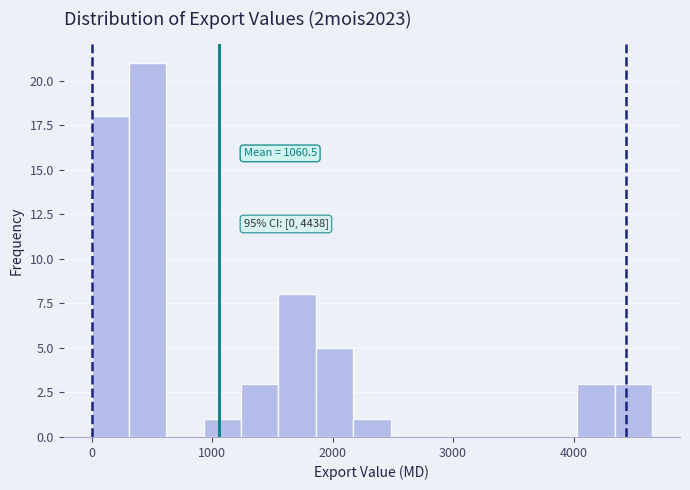

Around what value on the x-axis is the tallest bar? Give the approximate position of its centre, as read against the axis.

500